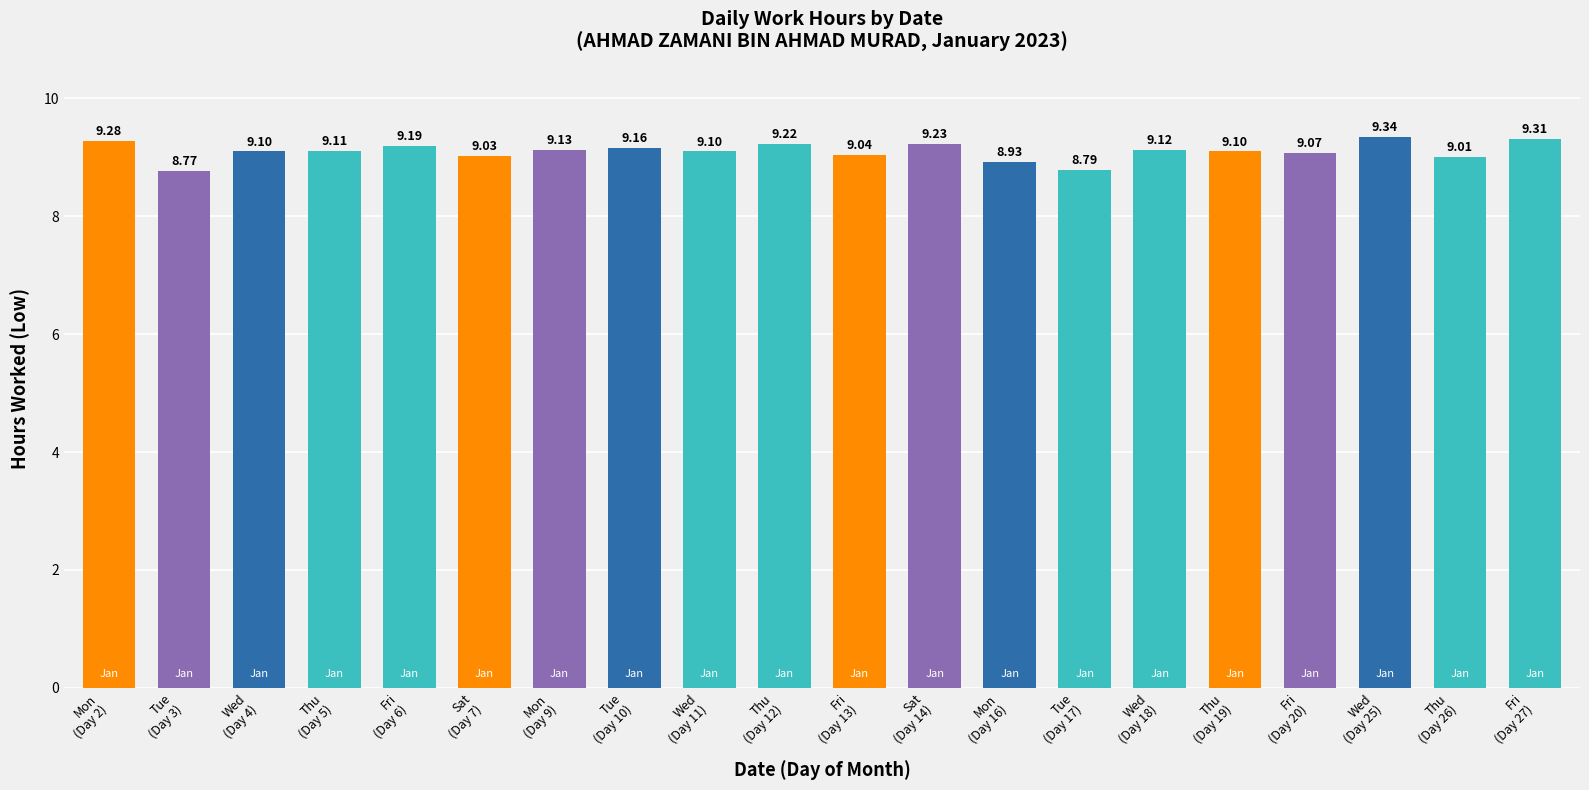

What is the minimum value shown in the chart?

8.8